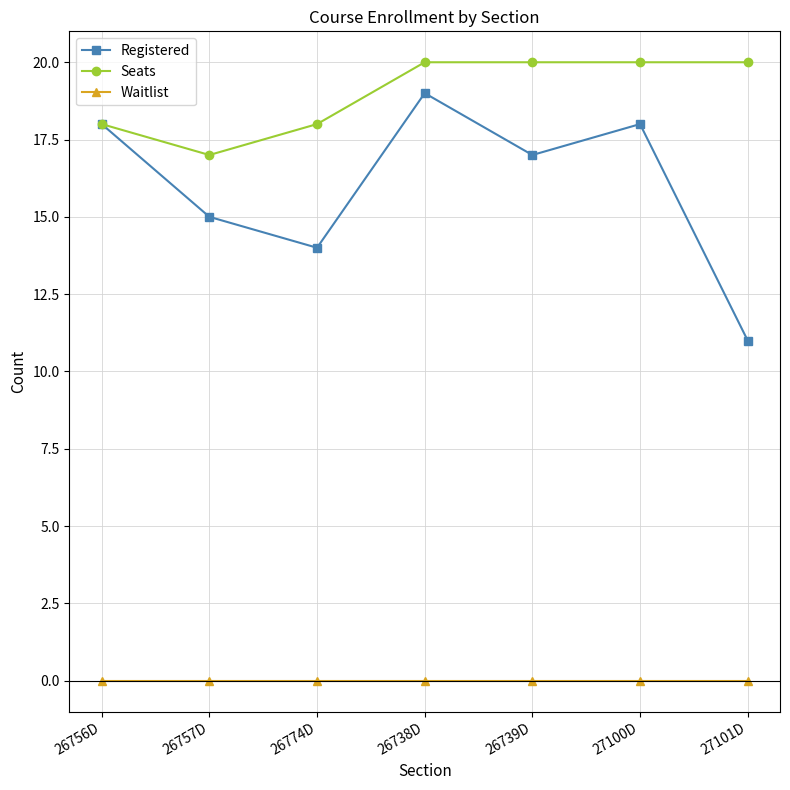

What is the label of the 2nd point from the left?

26757D